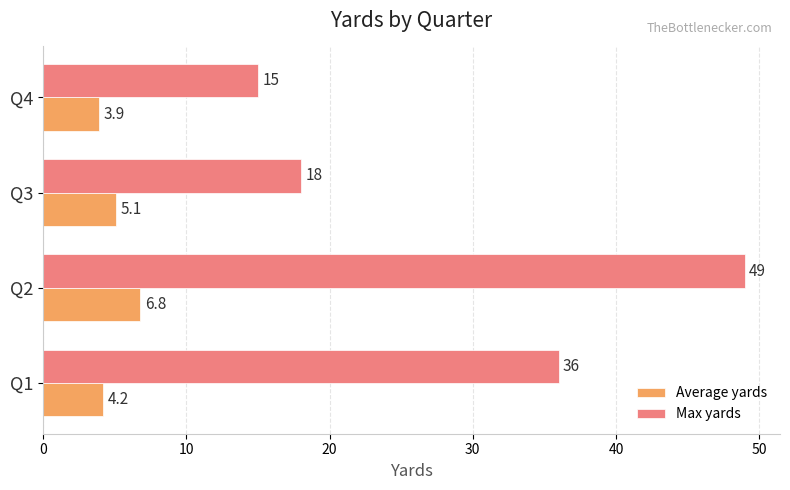

Which series has the largest total across all categories?

Max yards